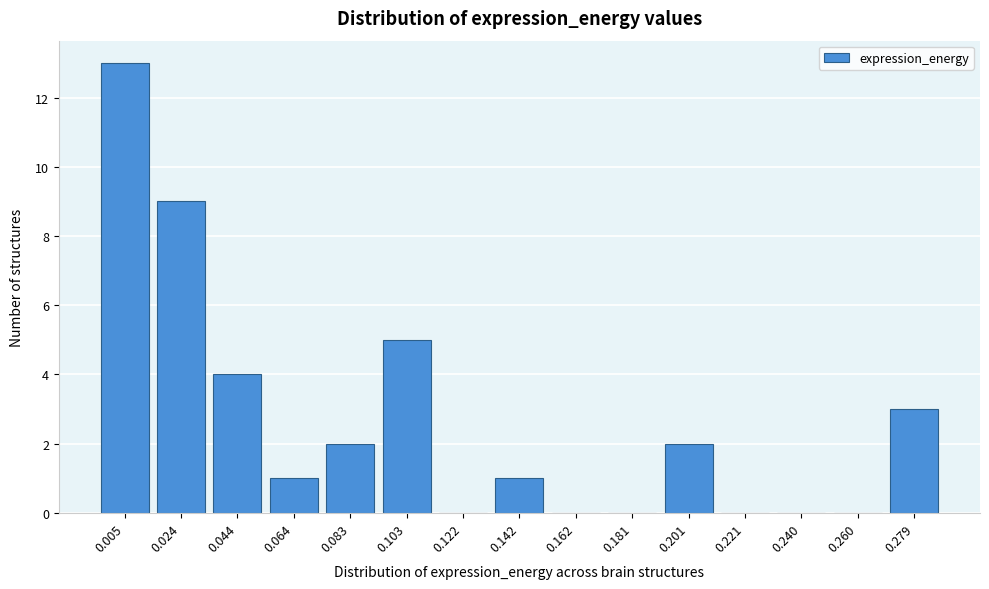

Reading right to left, what are all the values shown in this chart?

0.279=3	0.260=0	0.240=0	0.221=0	0.201=2	0.181=0	0.162=0	0.142=1	0.122=0	0.103=5	0.083=2	0.064=1	0.044=4	0.024=9	0.005=13